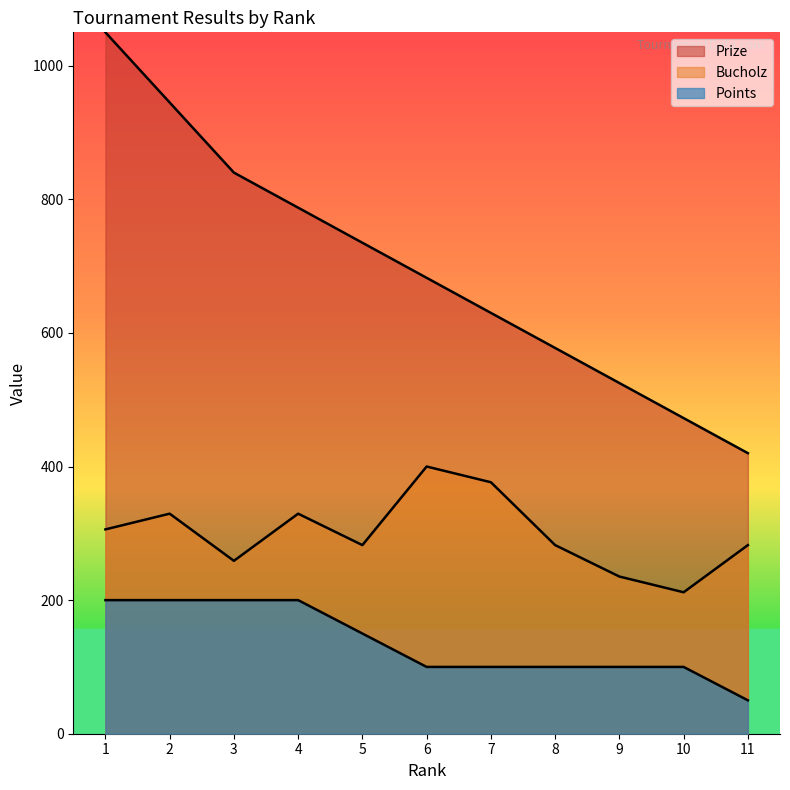

At how many categories does at least one series exceed 357?

11